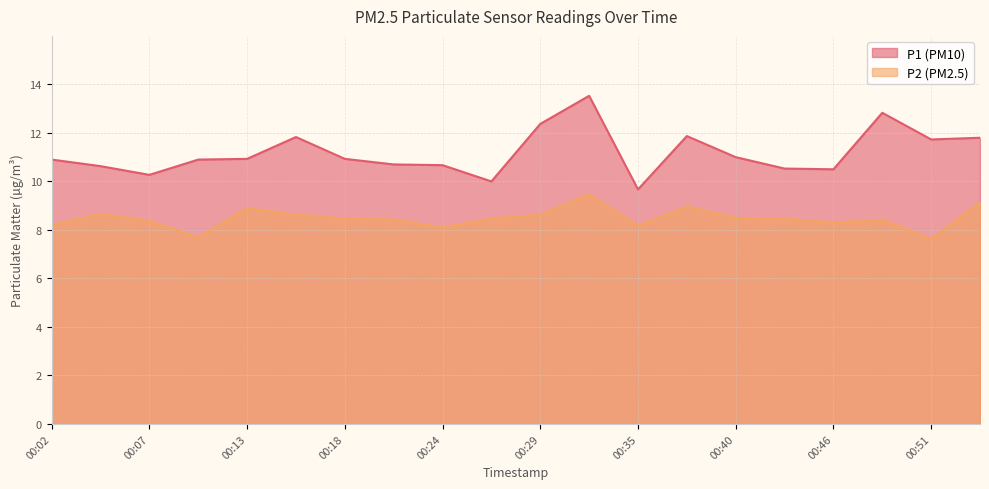

What is the minimum value for P2?

7.6